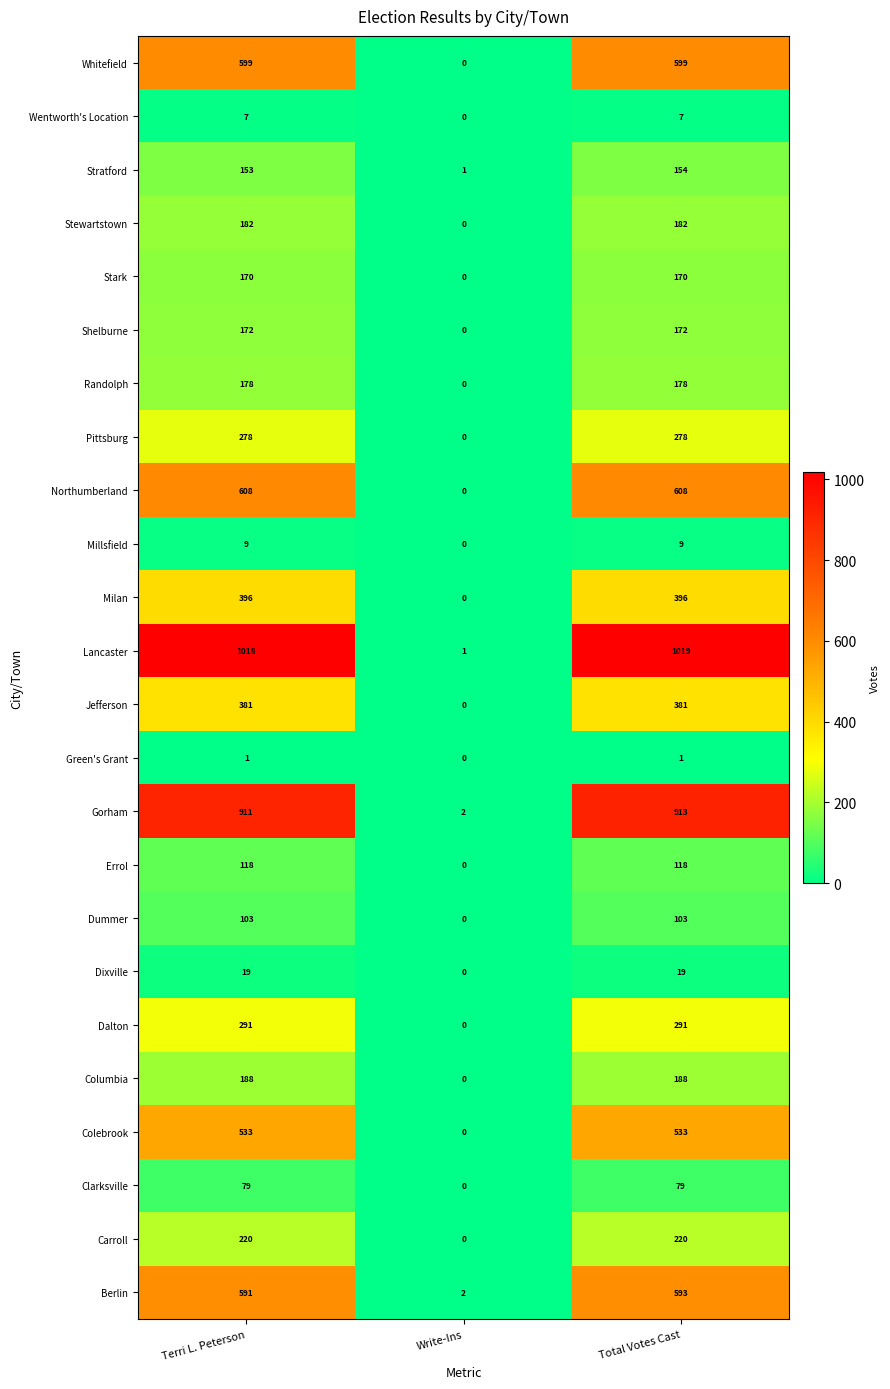

What value does the Berlin series have at Total Votes Cast, to the nearest 10?

590